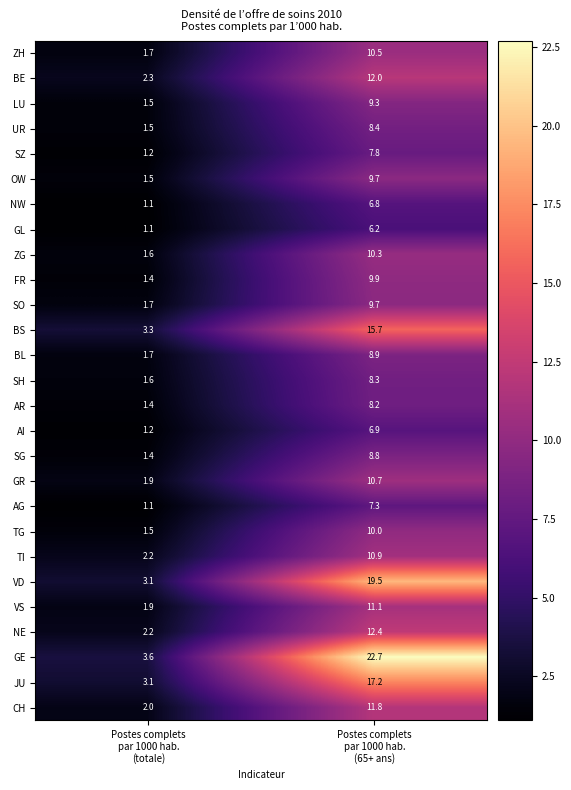

Which series has the largest range (max minus min)?

GE